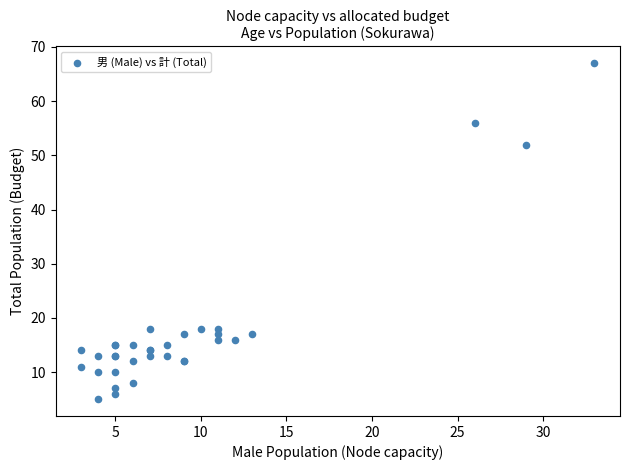

What Y value in the scatter plot is closest to 36?

52